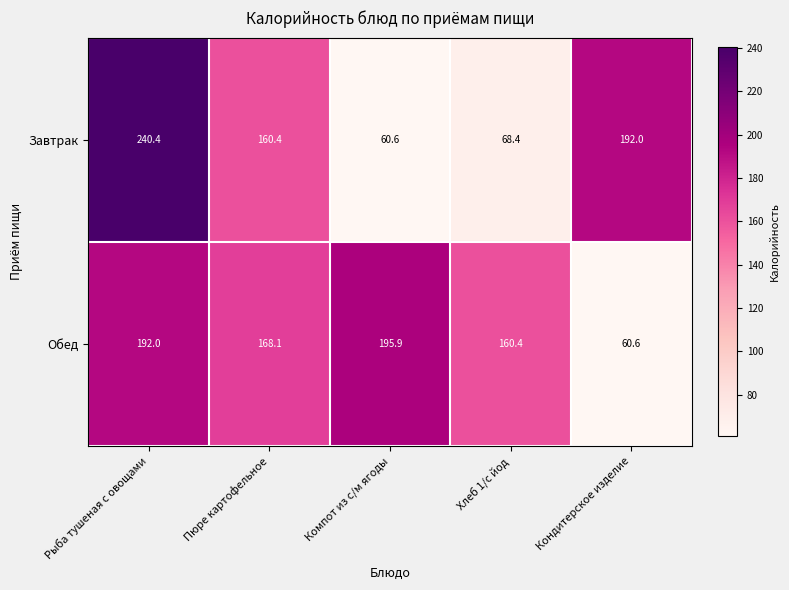

How many data points in Завтрак are above 160?

3